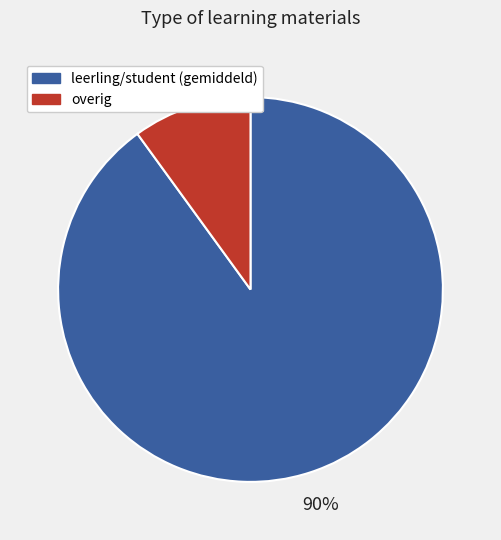

Is there any slice that represents more than half of the pie?

Yes